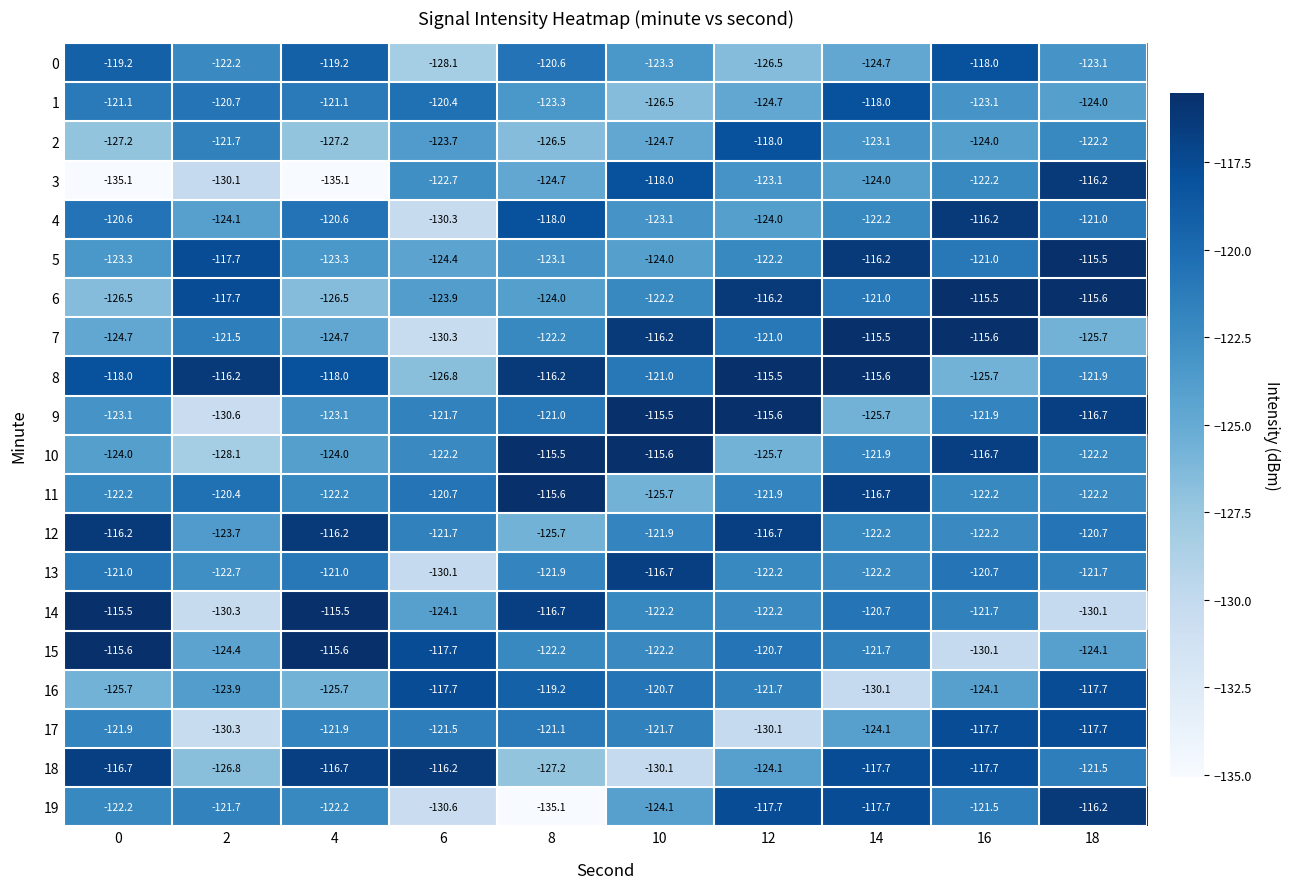

Between 2 and 10, which series saw the biggest shift?

9